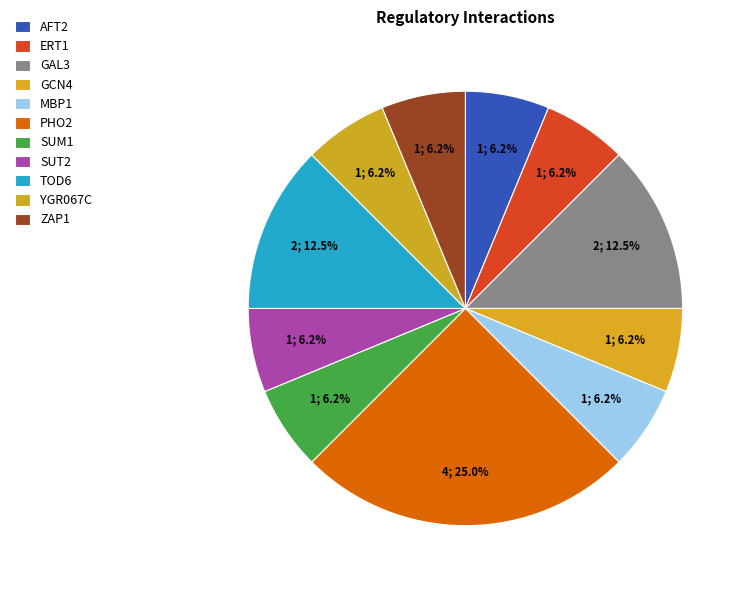

Count the number of slices in the pie.

11